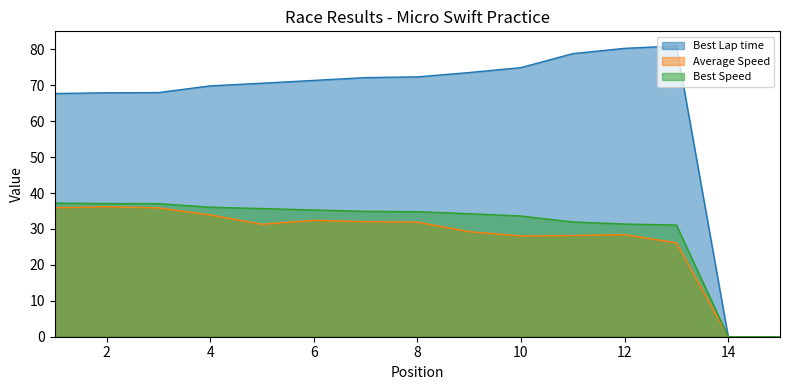

At which category does Best Lap time reach its first local peak?

13